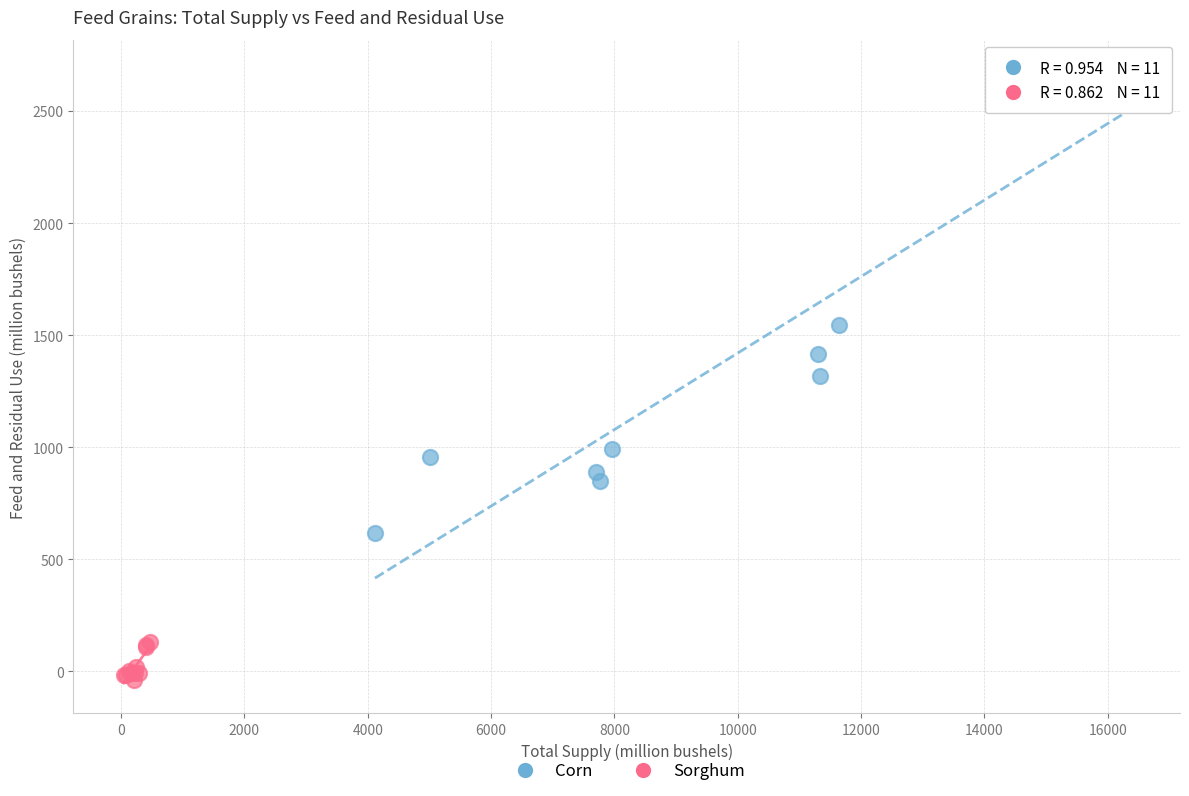

Which series reaches the minimum Y coordinate?

Sorghum